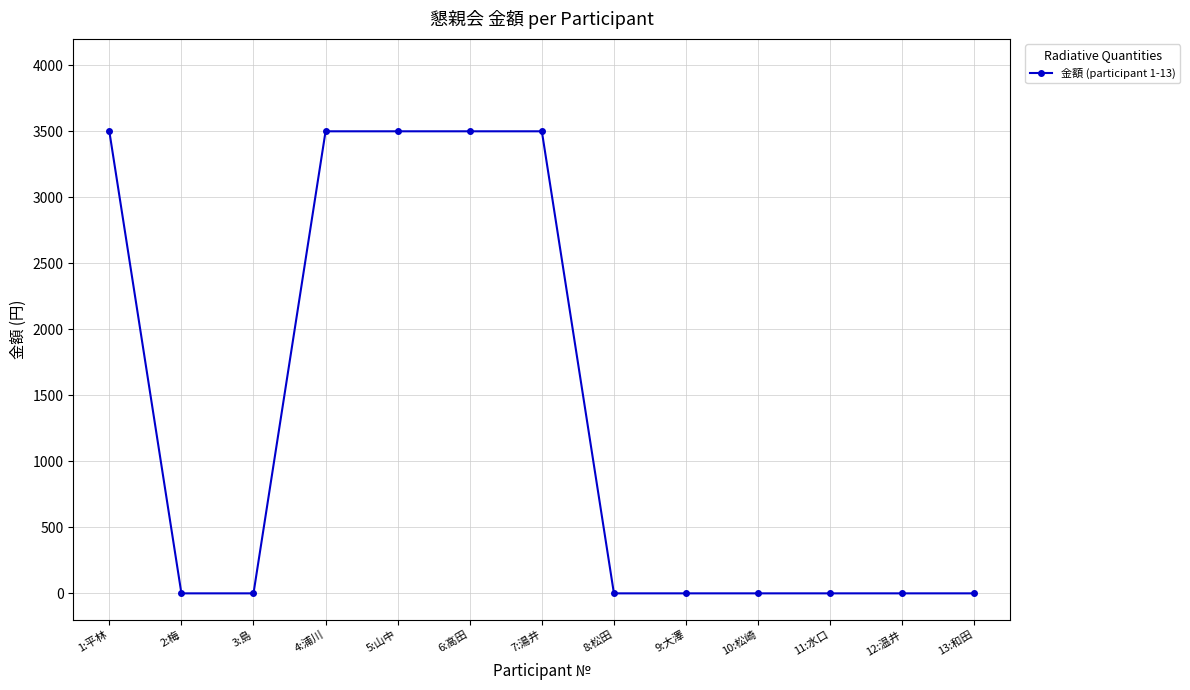

What is the maximum value shown in the chart?

3500